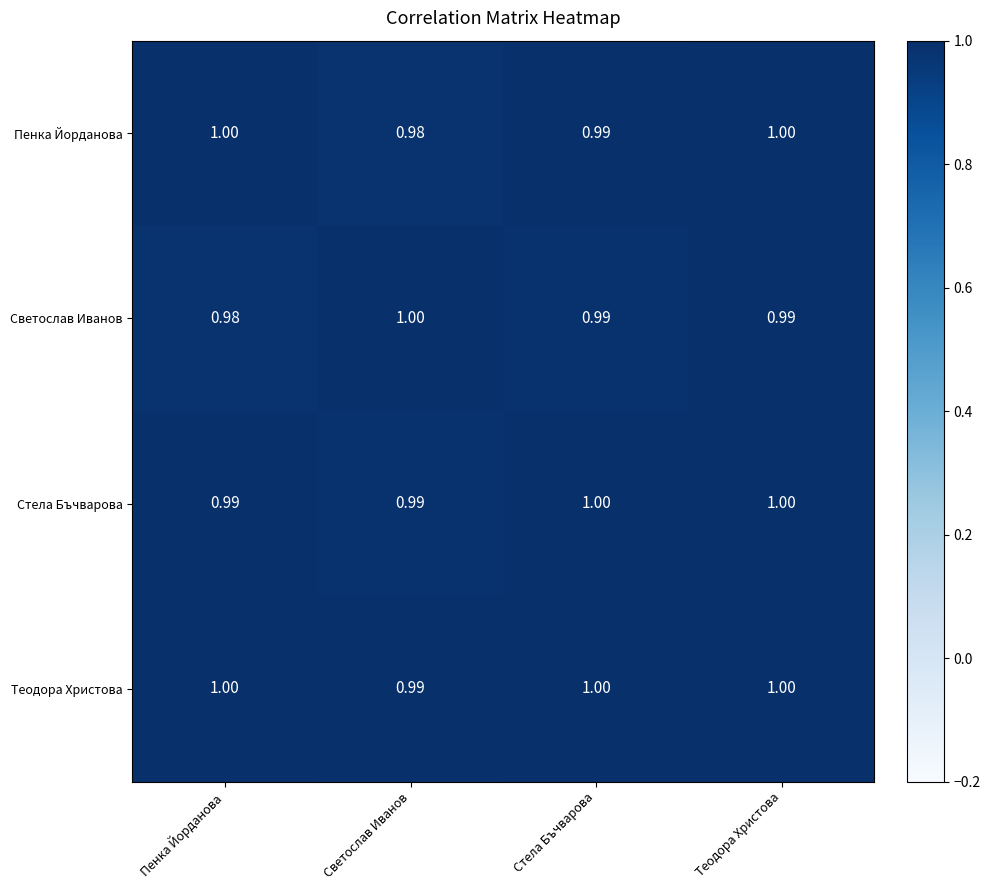

Between Светослав Иванов and Теодора Христова, which series saw the biggest shift?

Пенка Йорданова